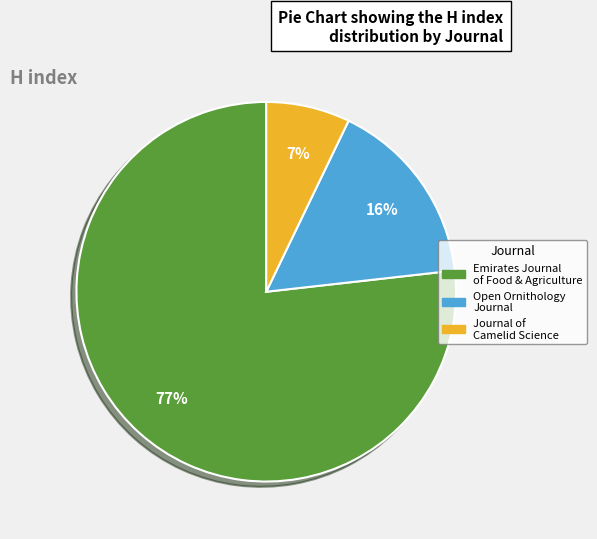

Combined, do Journal of Camelid Science and Open Ornithology Journal account for over 50%?

No